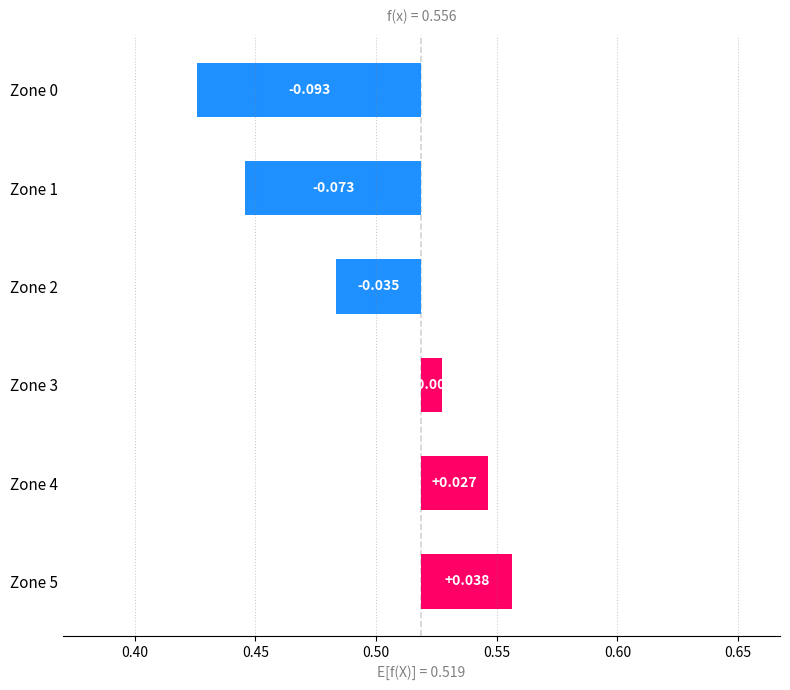

What is the sum of all values?

-0.1